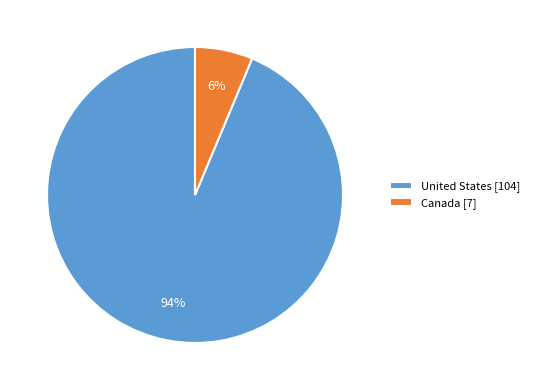

How many segments does this pie chart have?

2